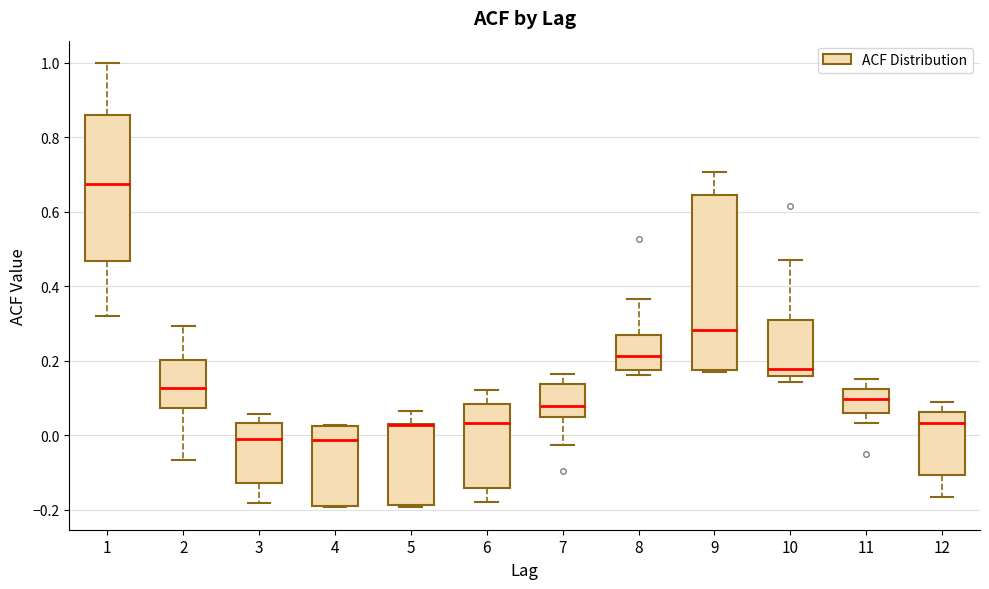

Reading left to right, transcribe this box plot: for each box, give where its median line is, the range the box spans, and where its two whiskers end, as read against the y-axis. The values are not printed on the chart, so give them approximately, as read against the axis.

1: median 0.68, box 0.46 to 0.86, whiskers 0.32 to 1.00
2: median 0.12, box 0.08 to 0.20, whiskers -0.06 to 0.30
3: median 0.00, box -0.12 to 0.04, whiskers -0.18 to 0.06
4: median -0.02, box -0.18 to 0.02, whiskers -0.20 to 0.02
5: median 0.02 (drawn on the box's upper edge), box -0.18 to 0.02, whiskers -0.20 to 0.06
6: median 0.04, box -0.14 to 0.08, whiskers -0.18 to 0.12
7: median 0.08, box 0.04 to 0.14, whiskers -0.02 to 0.16
8: median 0.22, box 0.18 to 0.28, whiskers 0.16 to 0.36
9: median 0.28, box 0.18 to 0.64, whiskers 0.18 to 0.70
10: median 0.18, box 0.16 to 0.30, whiskers 0.14 to 0.48
11: median 0.10, box 0.06 to 0.12, whiskers 0.04 to 0.16
12: median 0.04, box -0.10 to 0.06, whiskers -0.16 to 0.10